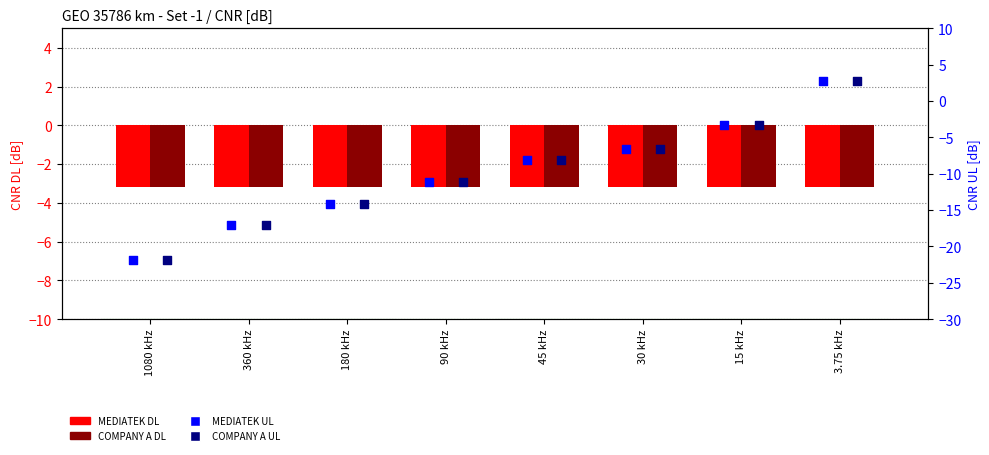

What is the total value across all series at 15 kHz?

-13.0